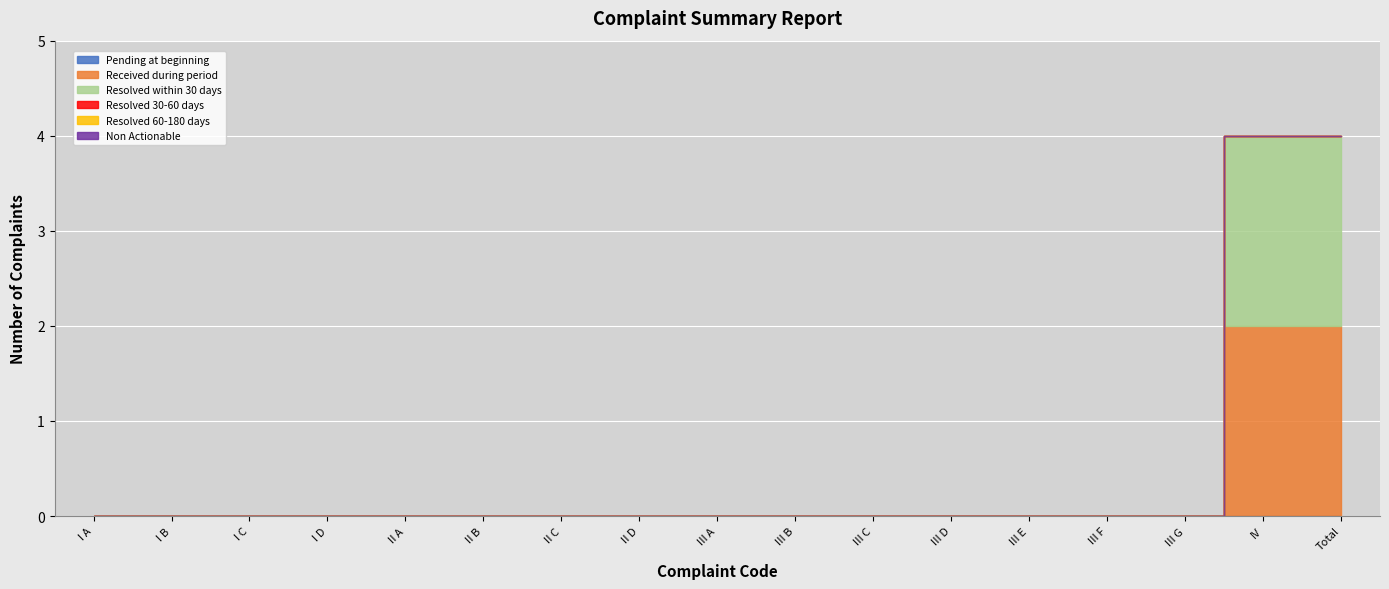

What position from the left is II B?

6